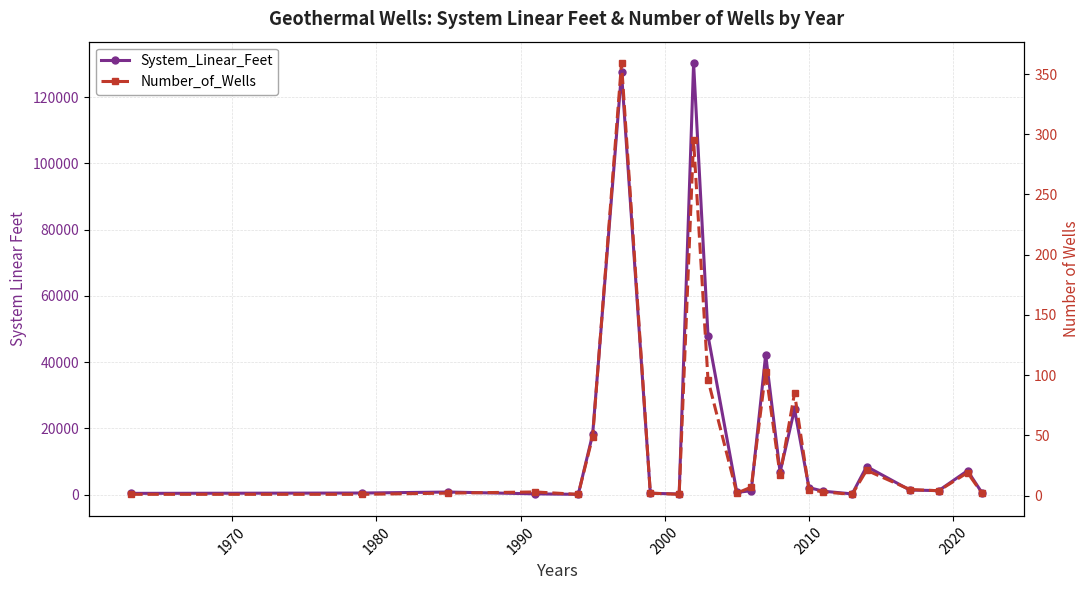

How many lines are shown in the chart?

2